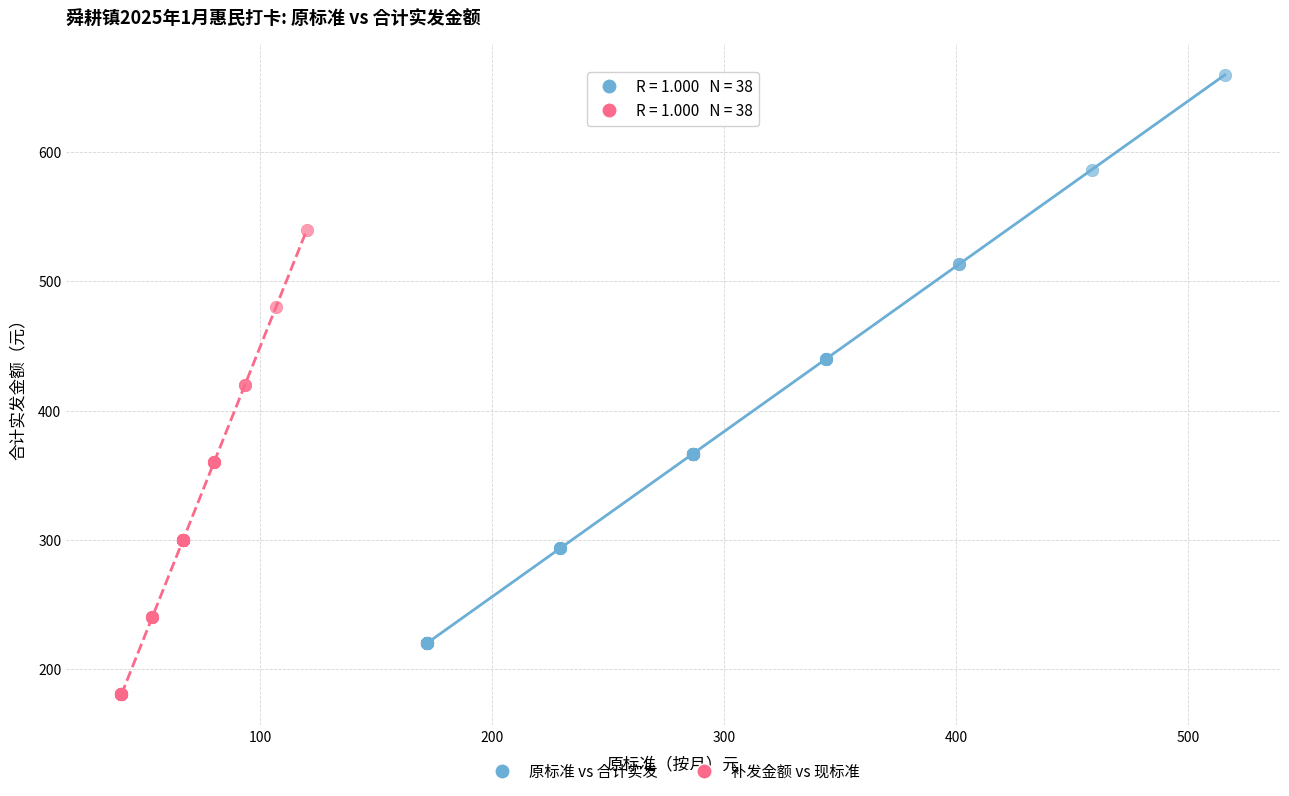

Which series contains the lowest Y value?

补发金额 vs 现标准